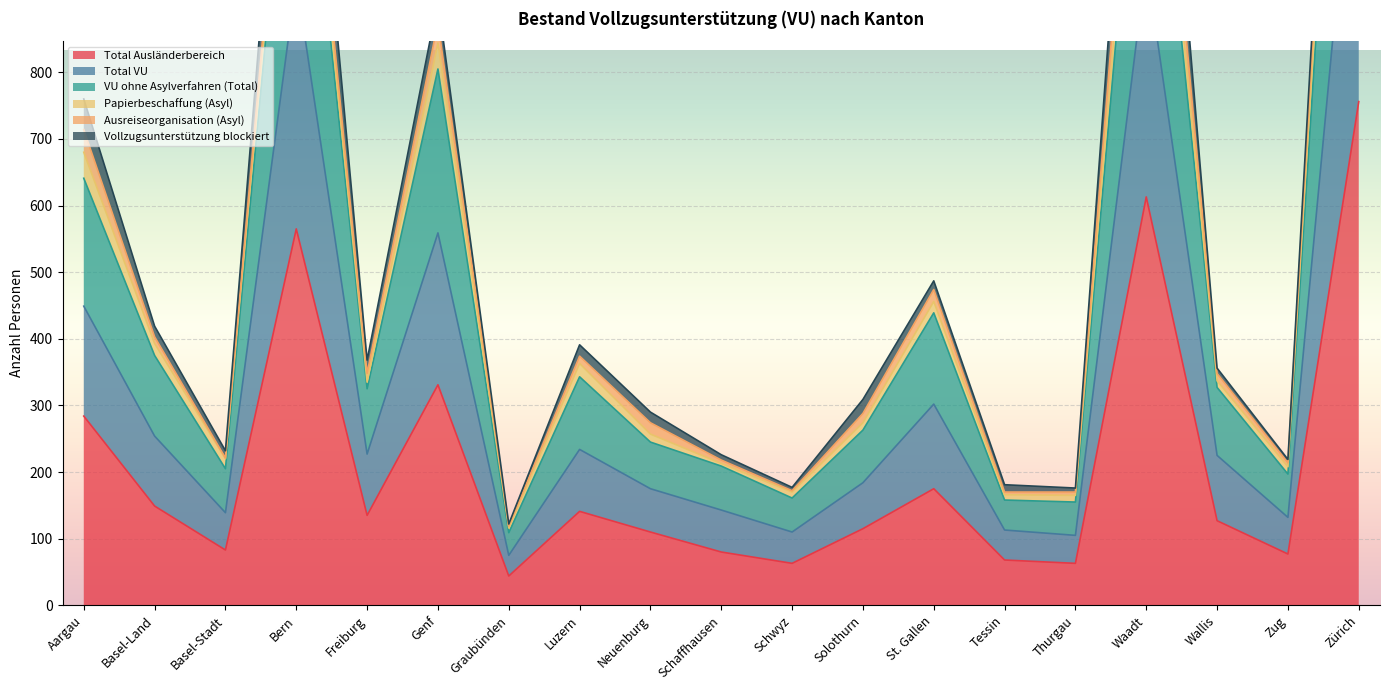

Rank the categories by Total VU value from highest to lowest.

Zürich, Waadt, Bern, Genf, Aargau, St. Gallen, Basel-Land, Luzern, Wallis, Freiburg, Solothurn, Neuenburg, Schaffhausen, Basel-Stadt, Zug, Schwyz, Tessin, Thurgau, Graubünden